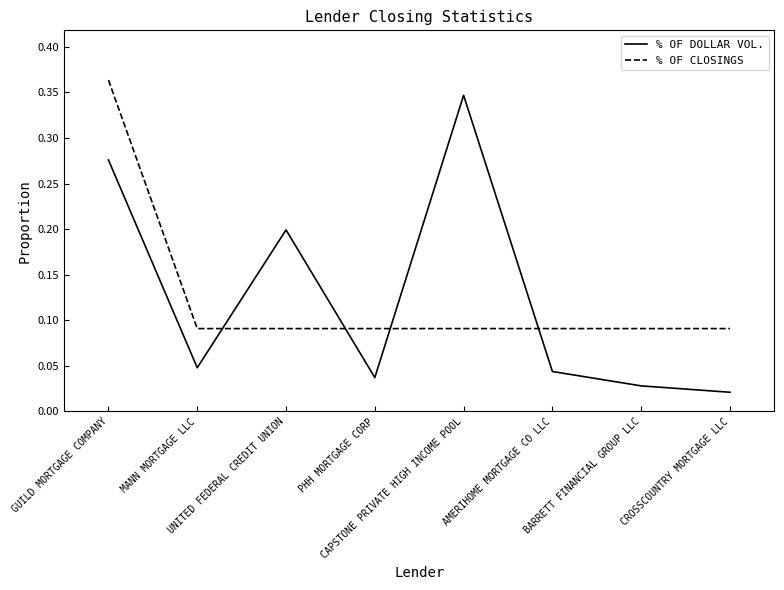

Which series ends up on top after the final intersection of % OF DOLLAR VOL. and % OF CLOSINGS?

% OF CLOSINGS